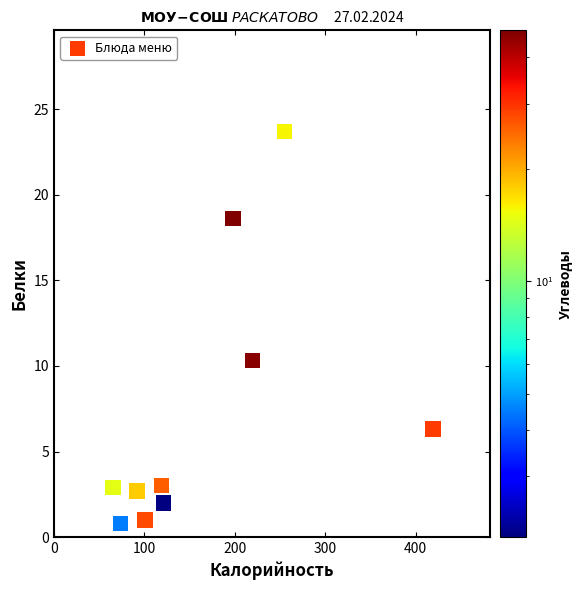

What Y value in the scatter plot is closest to 12?

10.3